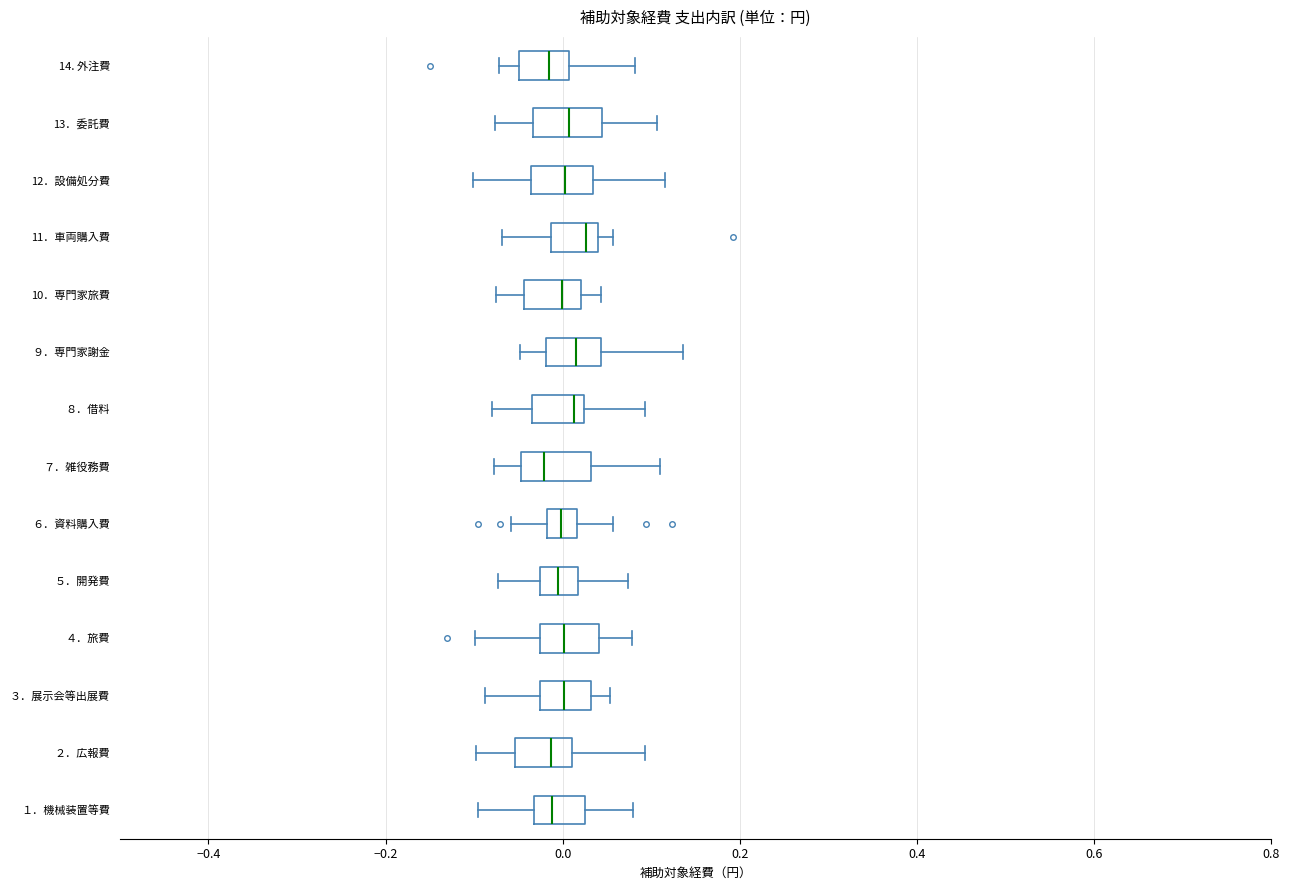

Reading bottom to top, transcribe this box plot: for each box, give where its median line is, the range the box spans, and where its two whiskers end, as read against the x-axis. The values are not printed on the chart, so give them approximately, as read against the axis.

１．機械装置等費: median -0.02, box -0.04 to 0.02, whiskers -0.10 to 0.08
２．広報費: median -0.02, box -0.06 to 0.00, whiskers -0.10 to 0.10
３．展示会等出展費: median 0.00, box -0.02 to 0.04, whiskers -0.08 to 0.06
４．旅費: median 0.00, box -0.02 to 0.04, whiskers -0.10 to 0.08
５．開発費: median 0.00, box -0.02 to 0.02, whiskers -0.08 to 0.08
６．資料購入費: median 0.00, box -0.02 to 0.02, whiskers -0.06 to 0.06
７．雑役務費: median -0.02, box -0.04 to 0.04, whiskers -0.08 to 0.10
８．借料: median 0.02 (just left of the box's right edge), box -0.04 to 0.02, whiskers -0.08 to 0.10
９．専門家謝金: median 0.02, box -0.02 to 0.04, whiskers -0.04 to 0.14
10．専門家旅費: median 0.00, box -0.04 to 0.02, whiskers -0.08 to 0.04
11．車両購入費: median 0.02, box -0.02 to 0.04, whiskers -0.06 to 0.06
12．設備処分費: median 0.00, box -0.04 to 0.04, whiskers -0.10 to 0.12
13．委託費: median 0.00, box -0.04 to 0.04, whiskers -0.08 to 0.10
14. 外注費: median -0.02, box -0.04 to 0.00, whiskers -0.08 to 0.08